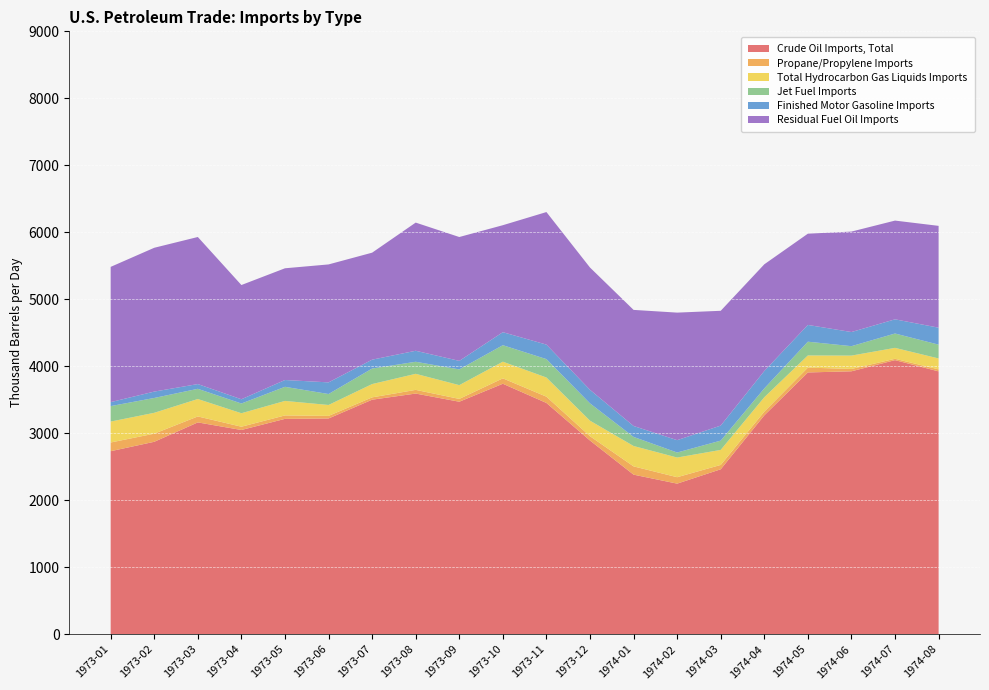

Reading right to left, what are all the values shown in this chart?

Crude Oil Imports, Total: 1974-08=3923.7	1974-07=4091.5	1974-06=3924.9	1974-05=3907.7	1974-04=3267.0	1974-03=2462.2	1974-02=2247.9	1974-01=2381.9	1973-12=2891.4	1973-11=3452.3	1973-10=3738.9	1973-09=3470.6	1973-08=3592.5	1973-07=3501.0	1973-06=3220.4	1973-05=3214.6	1973-04=3048.6	1973-03=3162.0	1973-02=2872.6	1973-01=2732.0
Propane/Propylene Imports: 1974-08=30.0	1974-07=20.1	1974-06=35.0	1974-05=72.2	1974-04=55.8	1974-03=64.9	1974-02=96.0	1974-01=123.5	1973-12=64.7	1973-11=93.8	1973-10=80.9	1973-09=42.3	1973-08=55.1	1973-07=34.8	1973-06=38.5	1973-05=51.5	1973-04=49.1	1973-03=89.0	1973-02=121.1	1973-01=130.1
Total Hydrocarbon Gas Liquids Imports: 1974-08=163.1	1974-07=163.4	1974-06=199.4	1974-05=181.7	1974-04=214.6	1974-03=224.3	1974-02=293.7	1974-01=304.4	1973-12=231.6	1973-11=286.1	1973-10=248.6	1973-09=205.5	1973-08=239.8	1973-07=198.5	1973-06=163.2	1973-05=216.6	1973-04=201.2	1973-03=260.2	1973-02=311.7	1973-01=312.3
Jet Fuel Imports: 1974-08=206.2	1974-07=214.2	1974-06=141.0	1974-05=205.3	1974-04=132.2	1974-03=138.7	1974-02=75.0	1974-01=135.8	1973-12=258.5	1973-11=274.7	1973-10=246.3	1973-09=234.9	1973-08=179.8	1973-07=231.5	1973-06=163.6	1973-05=210.5	1973-04=145.1	1973-03=152.4	1973-02=221.4	1973-01=230.9
Finished Motor Gasoline Imports: 1974-08=253.2	1974-07=211.7	1974-06=210.8	1974-05=250.1	1974-04=259.7	1974-03=224.5	1974-02=184.4	1974-01=162.8	1973-12=202.2	1973-11=216.4	1973-10=194.2	1973-09=127.2	1973-08=164.2	1973-07=132.6	1973-06=173.8	1973-05=101.5	1973-04=63.4	1973-03=70.7	1973-02=95.2	1973-01=59.4
Residual Fuel Oil Imports: 1974-08=1519.9	1974-07=1473.9	1974-06=1499.6	1974-05=1362.3	1974-04=1592.8	1974-03=1713.5	1974-02=1904.0	1974-01=1733.1	1973-12=1825.6	1973-11=1978.8	1973-10=1597.1	1973-09=1849.0	1973-08=1913.3	1973-07=1597.4	1973-06=1760.8	1973-05=1668.0	1973-04=1705.3	1973-03=2195.5	1973-02=2146.8	1973-01=2019.1